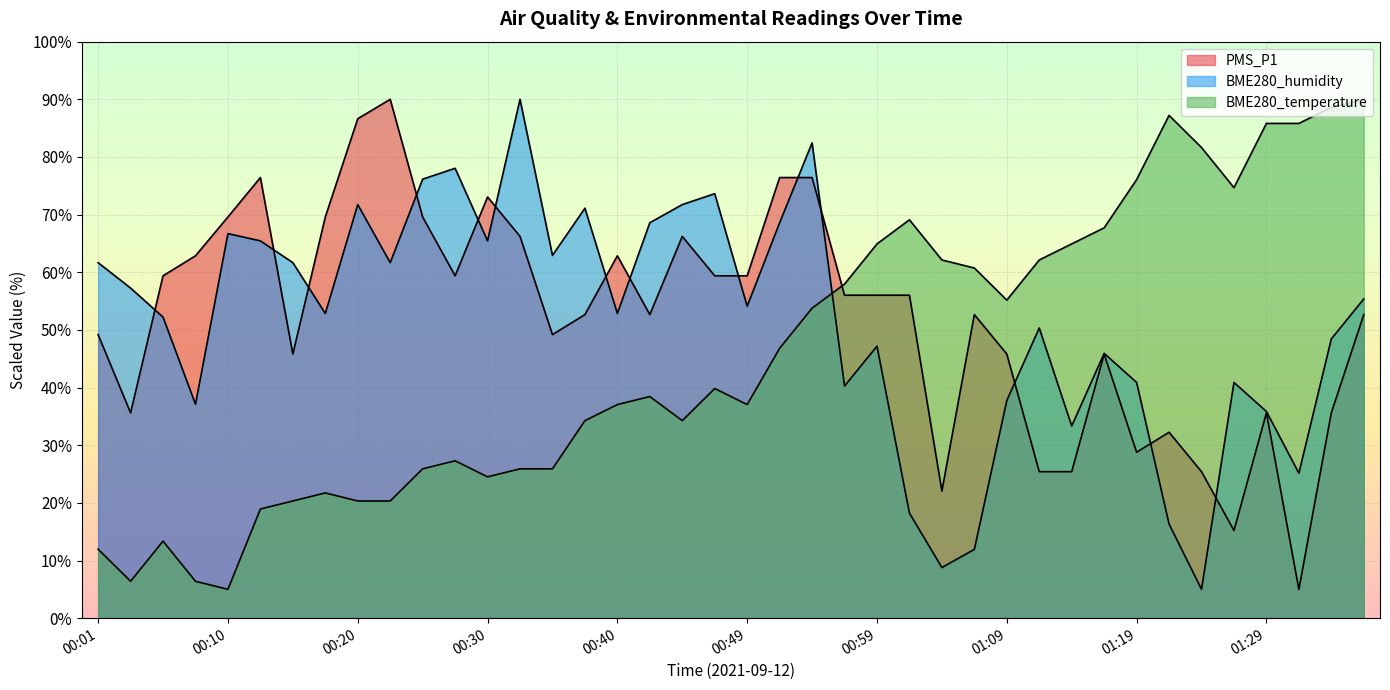

What are all the series names shown in the legend?

PMS_P1, BME280_humidity, BME280_temperature